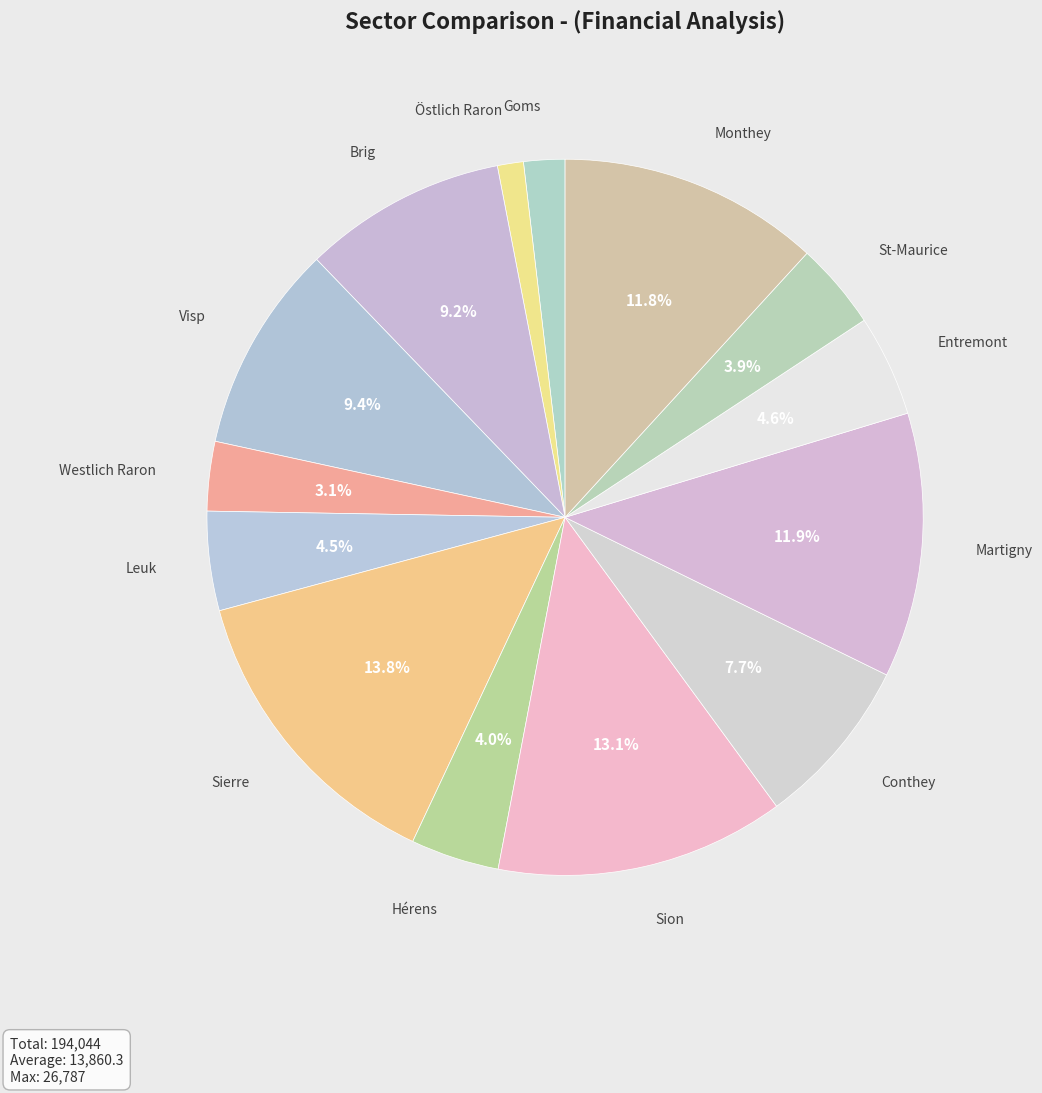

Which has a higher value, Conthey or Brig?

Brig